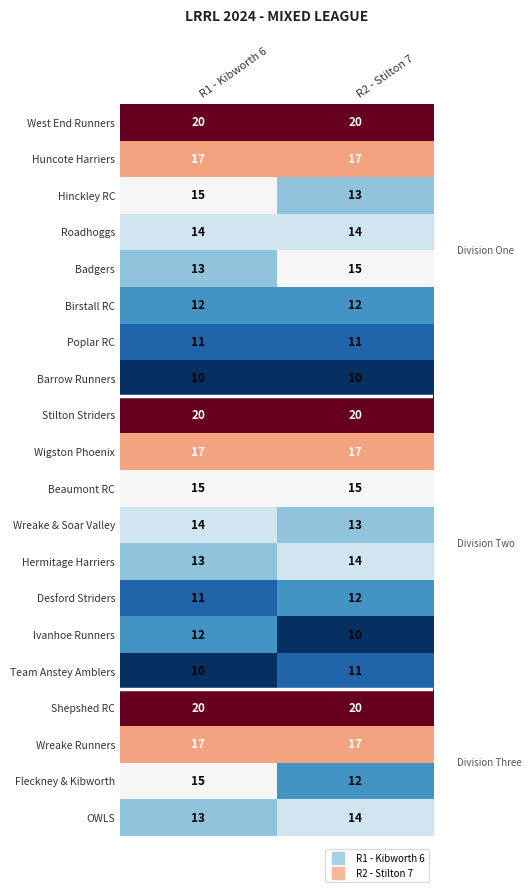

What value does the Desford Striders series have at R1 - Kibworth 6?

11